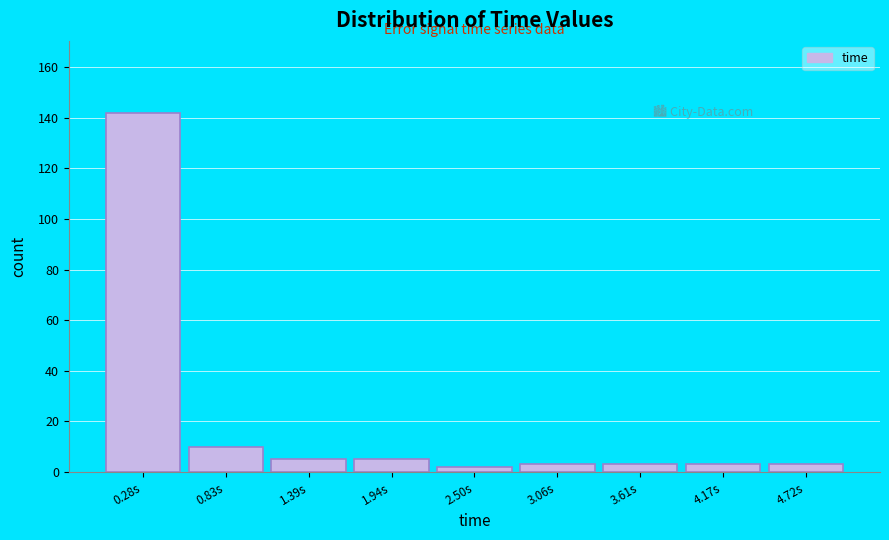

Reading left to right, transcribe this chart: for each bar, give the range it covers on the x-axis and its height. Neither the bar edges nor the heights are printed on the chart, so give them approximately, as read against the axes.

0.0 to 0.6: 142
0.6 to 1.1: 10
1.1 to 1.7: 6
1.7 to 2.2: 6
2.2 to 2.8: 2
2.8 to 3.3: 4
3.3 to 3.9: 4
3.9 to 4.4: 4
4.4 to 5.0: 4